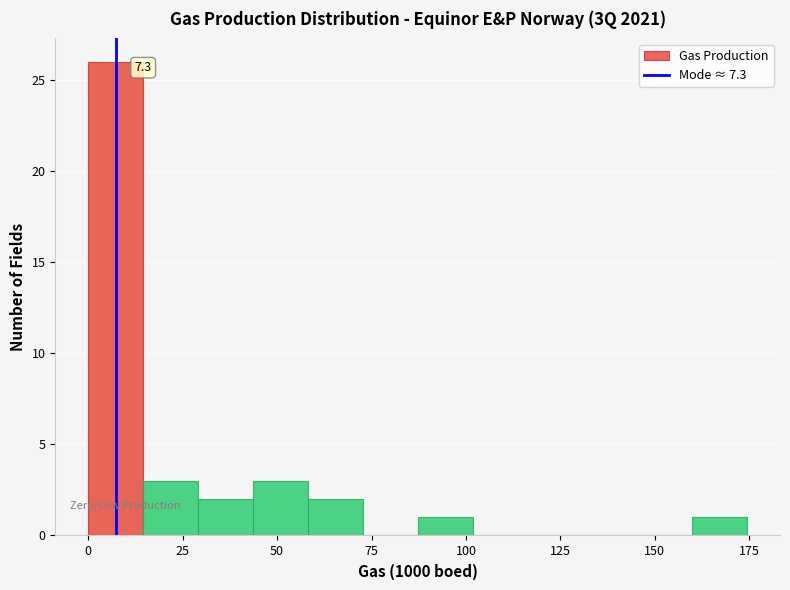

Read against the x-axis, roughly where is the centre of the tallest bar?

5